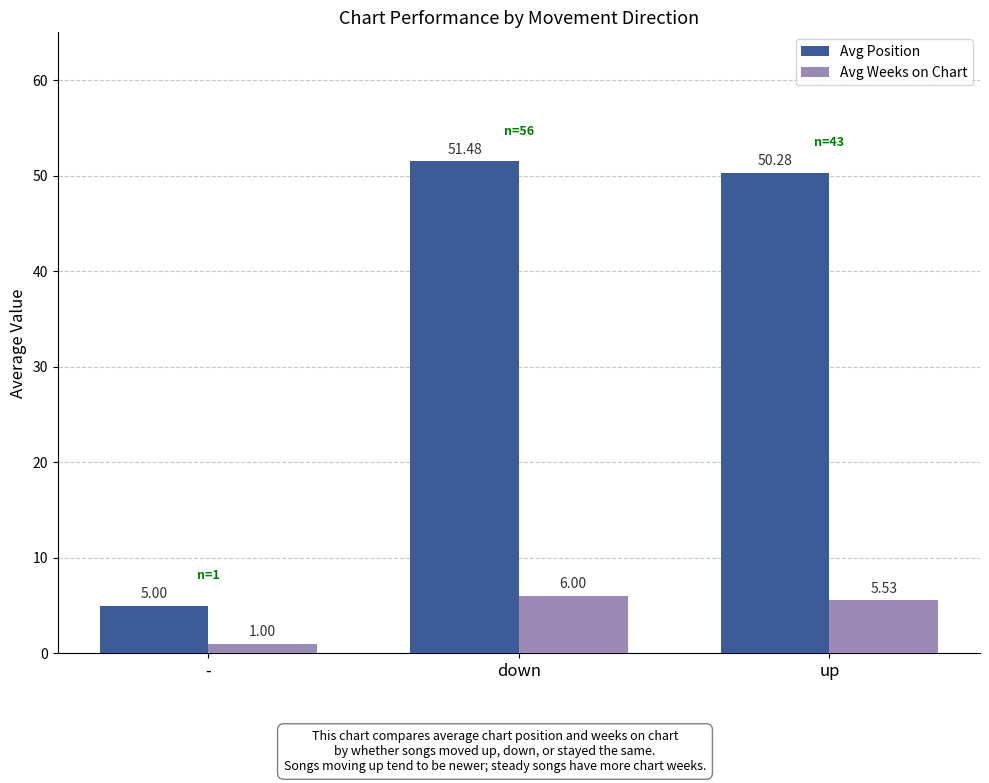

What is the label of the 1st bar from the left?

-